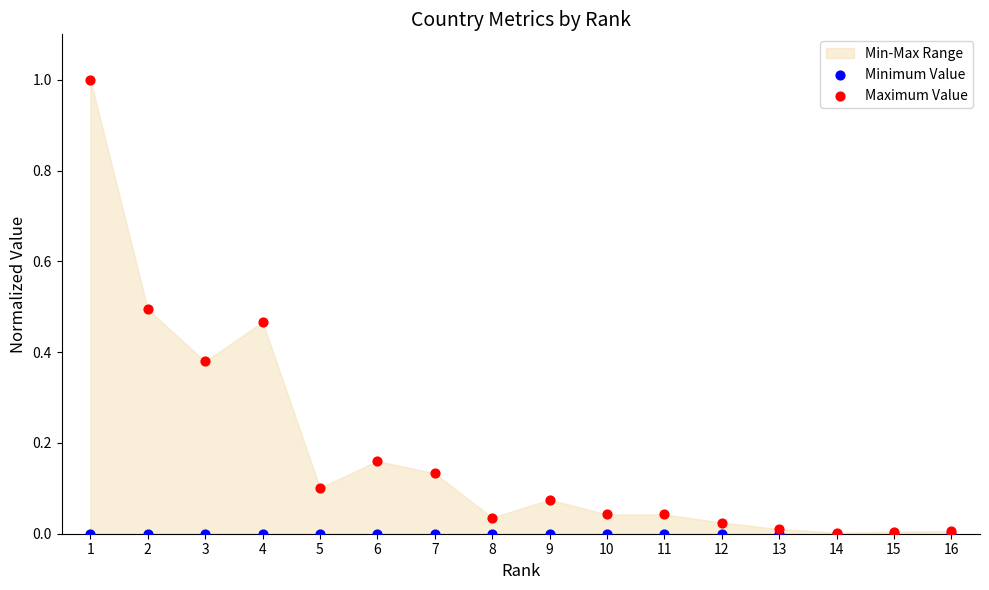

Which series has the widest spread of Y values?

Maximum Value